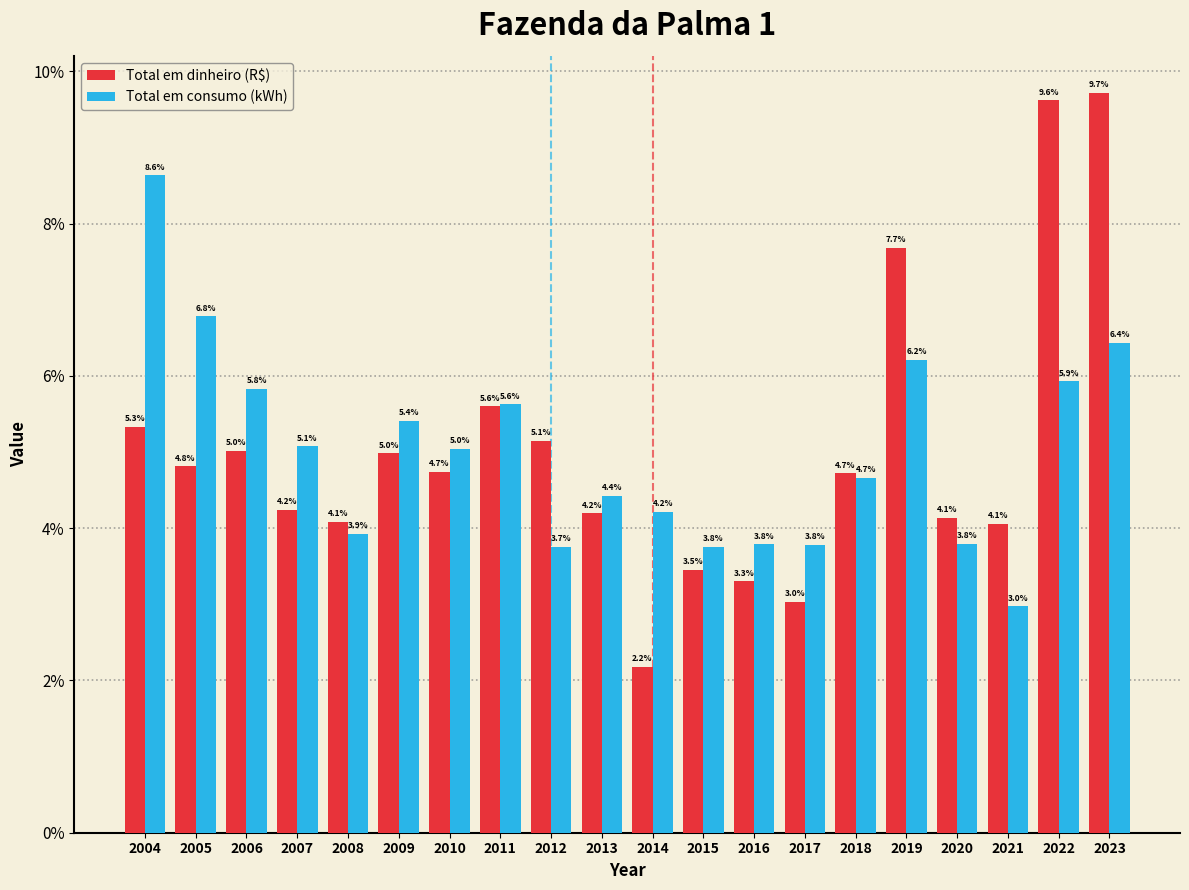

Reading right to left, what are all the values shown in this chart?

Total em dinheiro (R$): 9.7	9.6	4.1	4.1	7.7	4.7	3.0	3.3	3.5	2.2	4.2	5.1	5.6	4.7	5.0	4.1	4.2	5.0	4.8	5.3
Total em consumo (kWh): 6.4	5.9	3.0	3.8	6.2	4.7	3.8	3.8	3.8	4.2	4.4	3.7	5.6	5.0	5.4	3.9	5.1	5.8	6.8	8.6